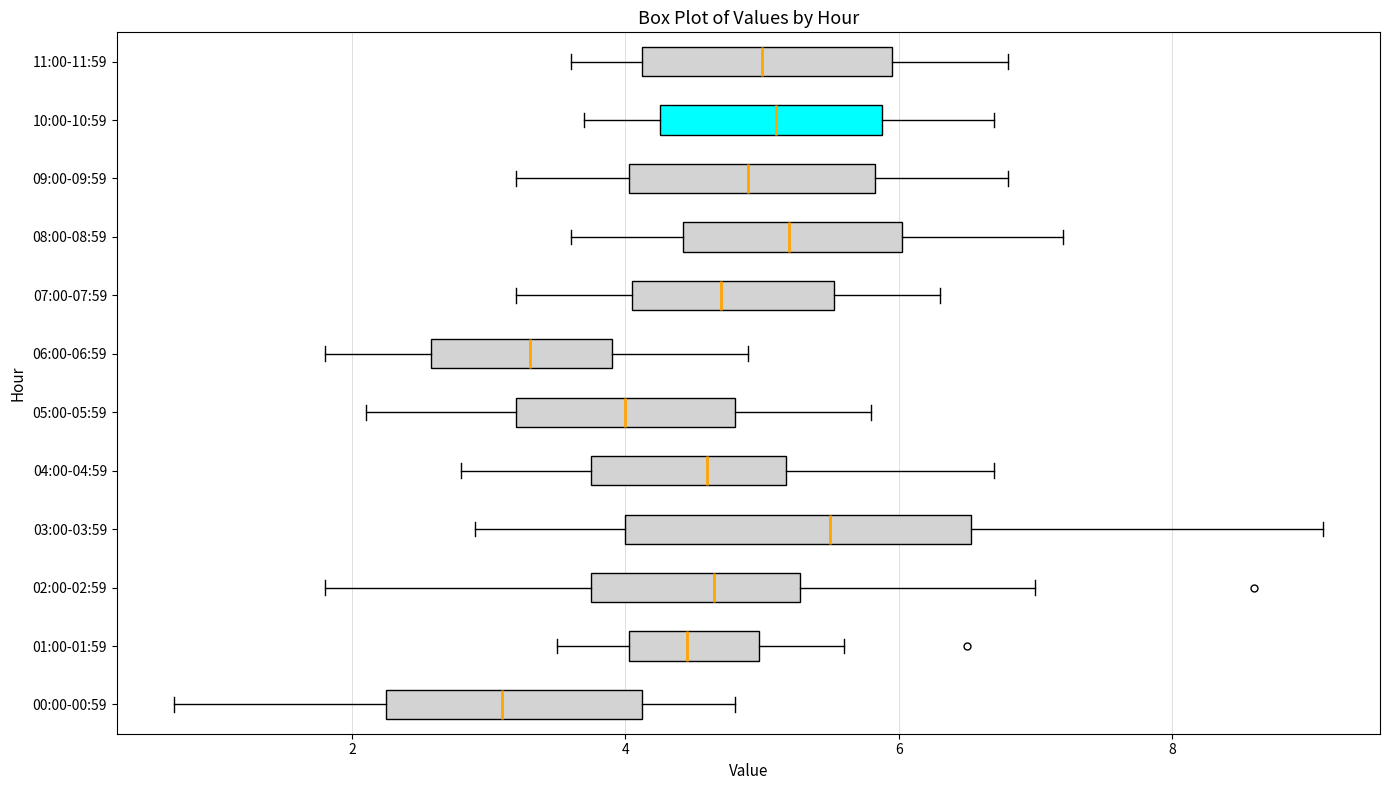

Which box's median line is the furthest to the left?

00:00-00:59